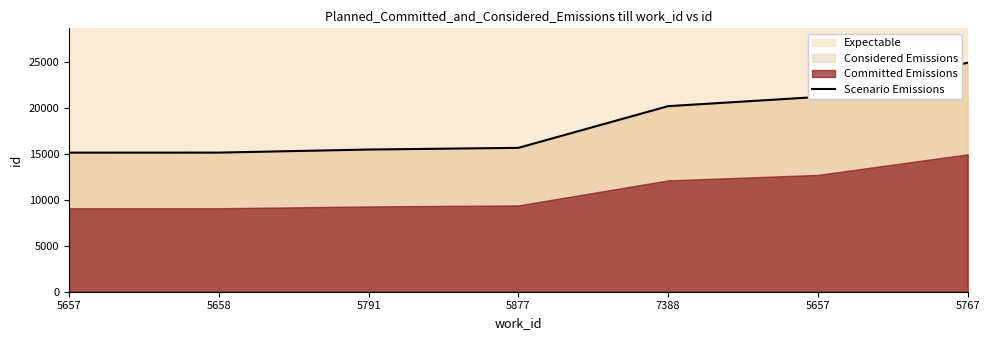

Reading left to right, list all the values displayed in this chart.

5657=15110	5658=15114	5791=15447	5877=15630	7388=20160	5657=21157	5767=24882